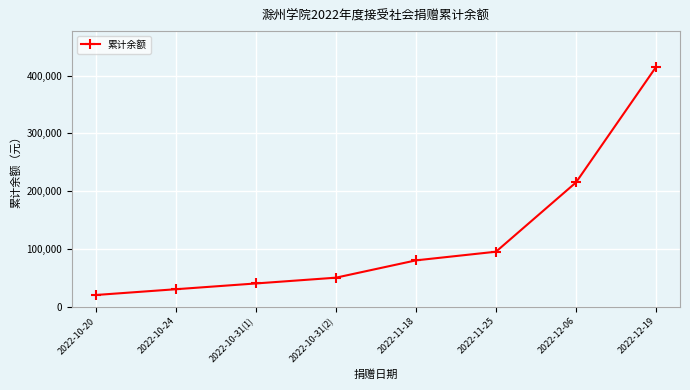

What is the change in value from 2022-10-20 to 2022-10-31(1)?

+20000